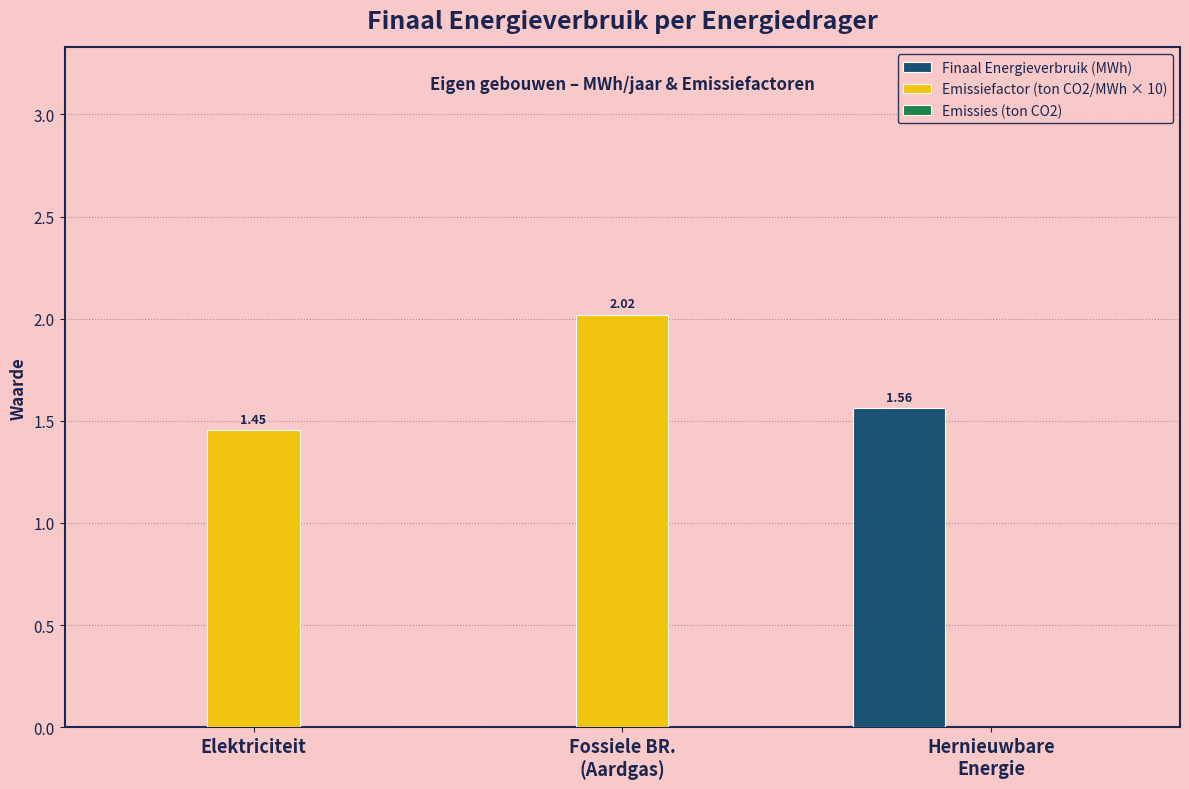

Where does the Emissiefactor (ton CO2/MWh × 10) series first go above 1?

Elektriciteit